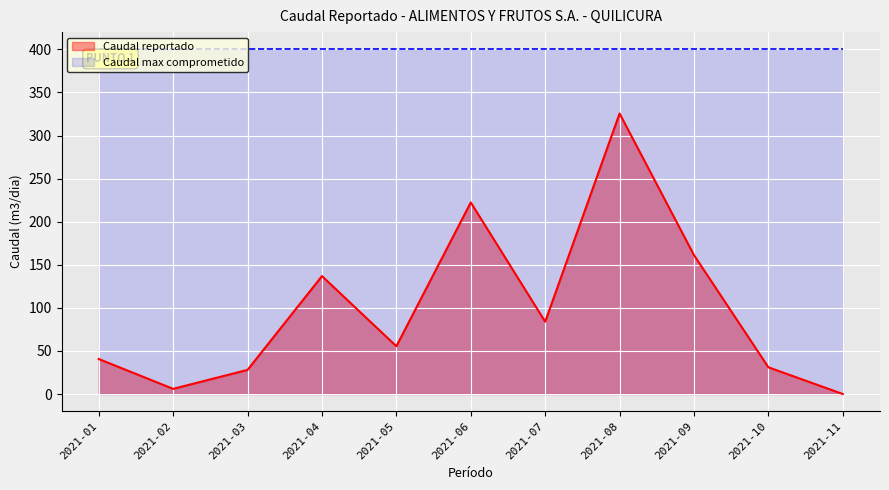

What is the approximate value at 2021-03?

28.0